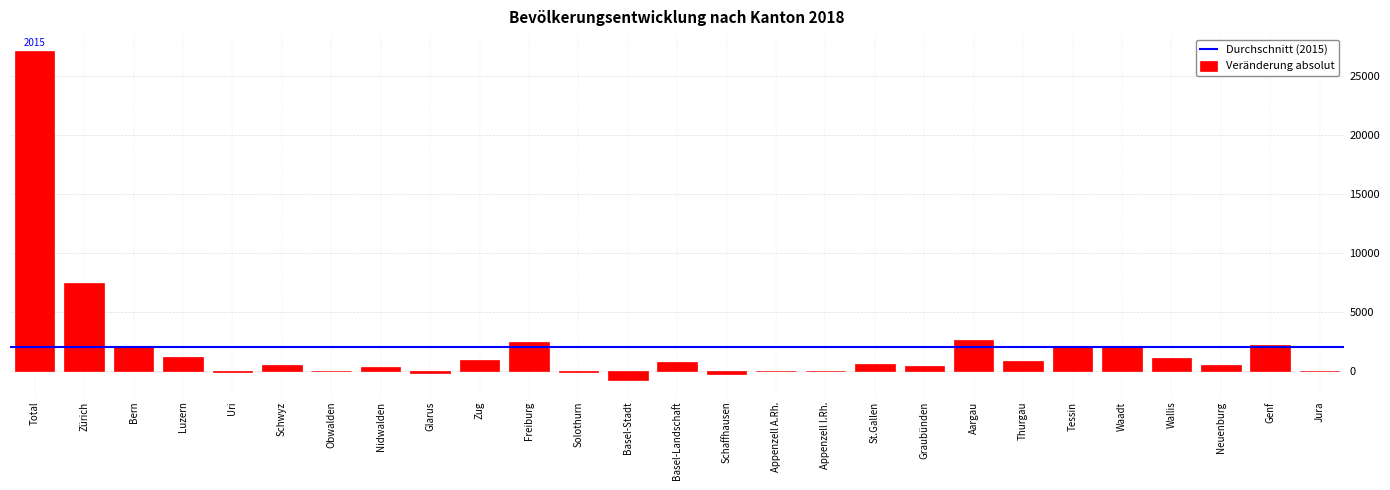

True or false: the data shows -757 at Basel-Stadt.

True